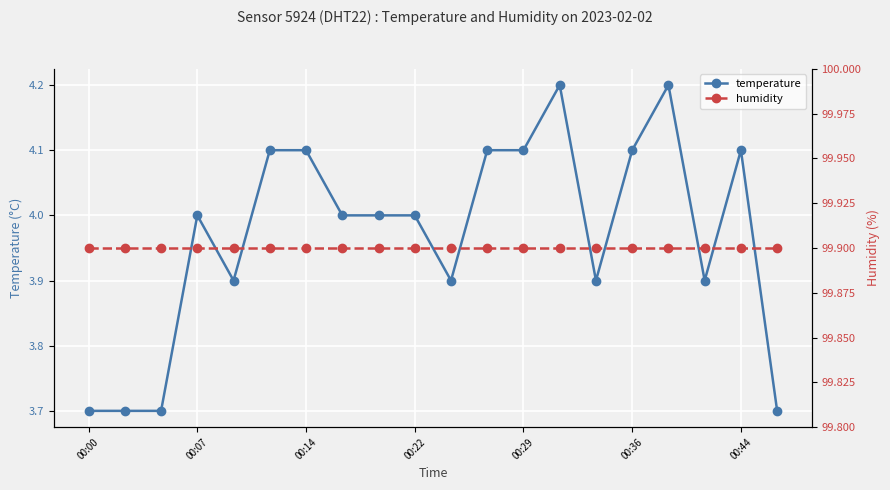

The temperature series shows 0.8 at 00:14. True or false?

False